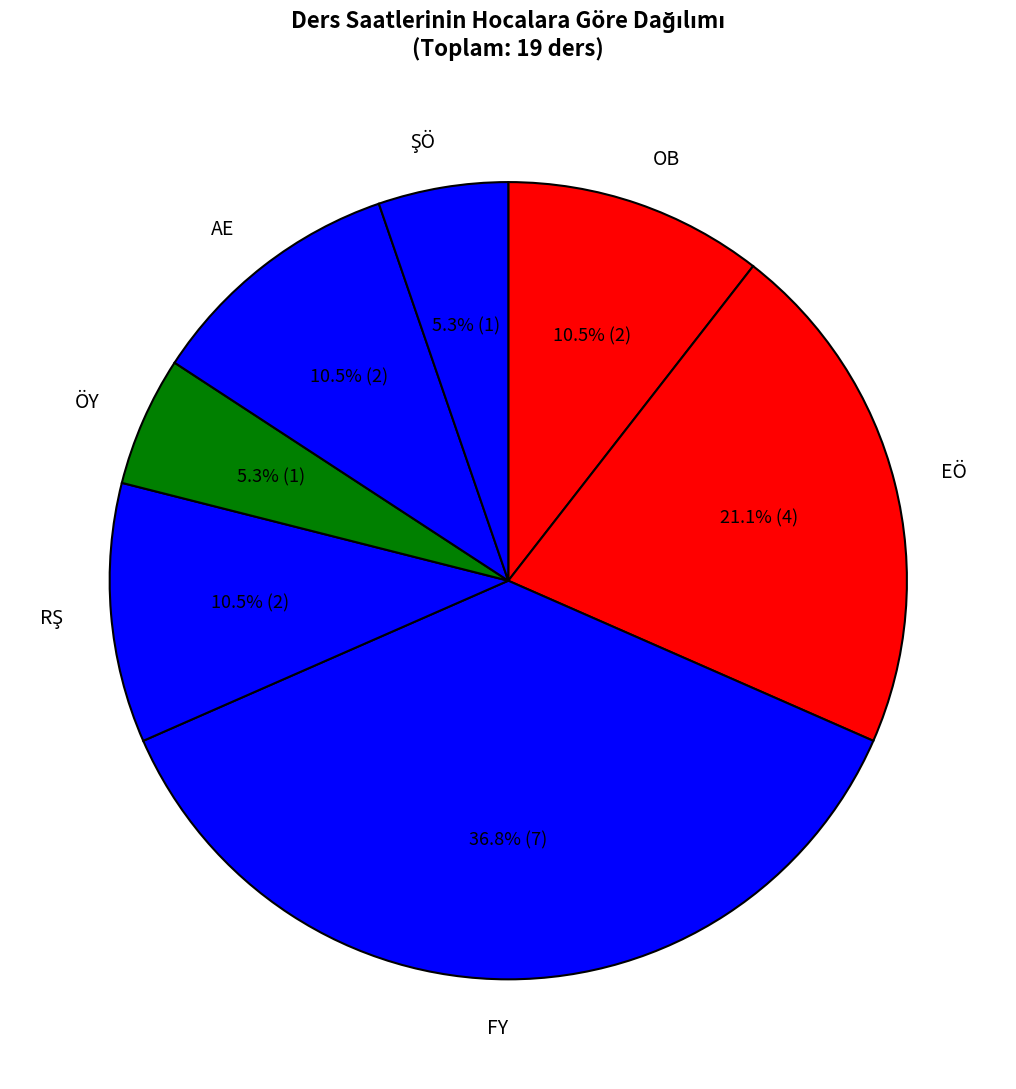

Is there any slice that represents more than half of the pie?

No